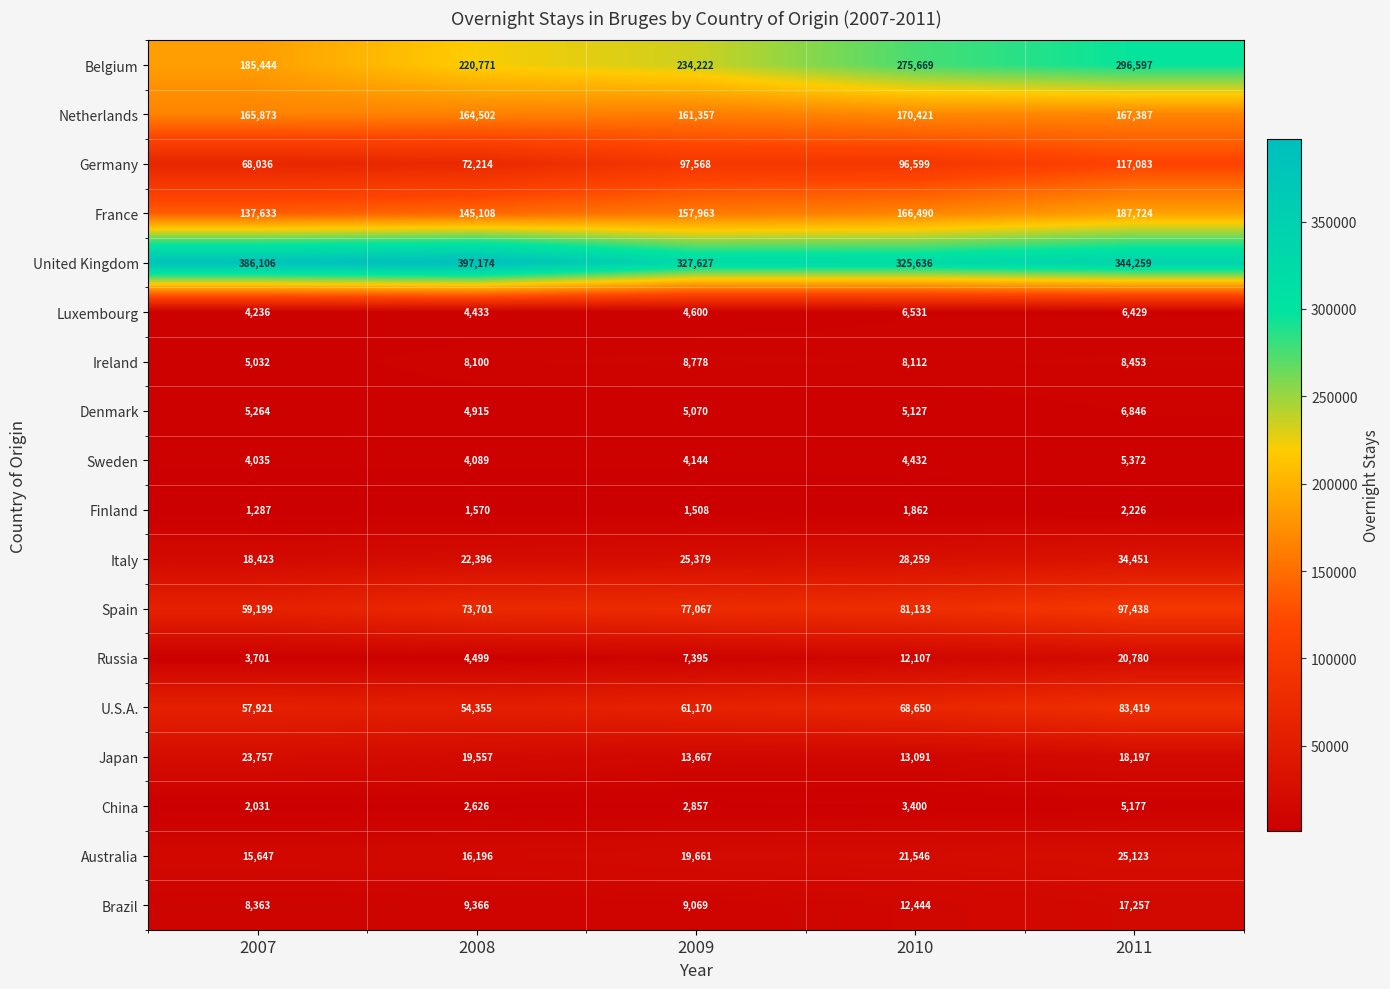

Which series changed the most between 2008 and 2010?

United Kingdom